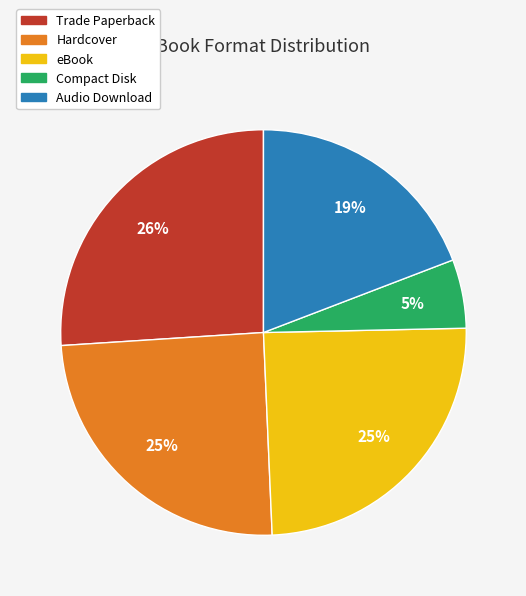

To the nearest percent, what is the combined percentage of Hardcover and Compact Disk?

30%